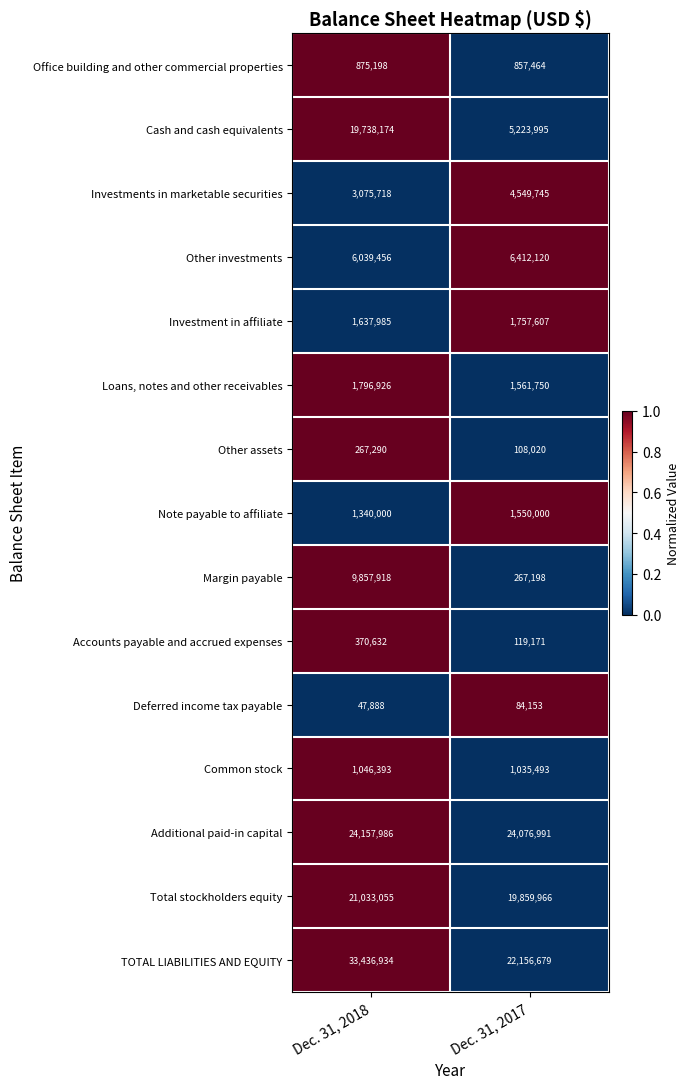

At which category is the sum across all series the highest?

Dec. 31, 2018